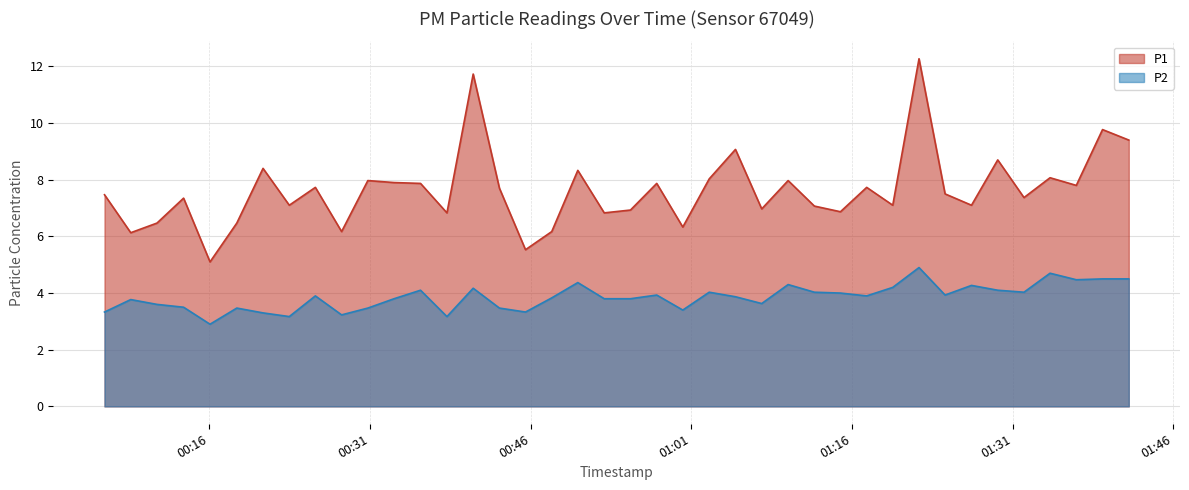

What is the value of the P2 point at the 38th from the left?

4.5